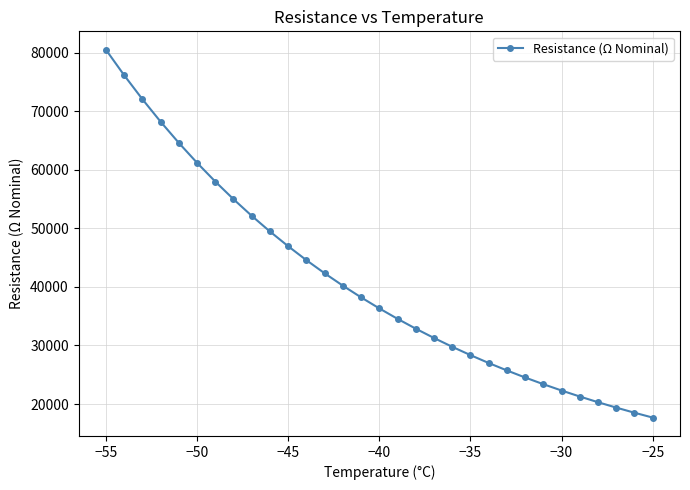

What is the maximum value shown in the chart?

80500.0